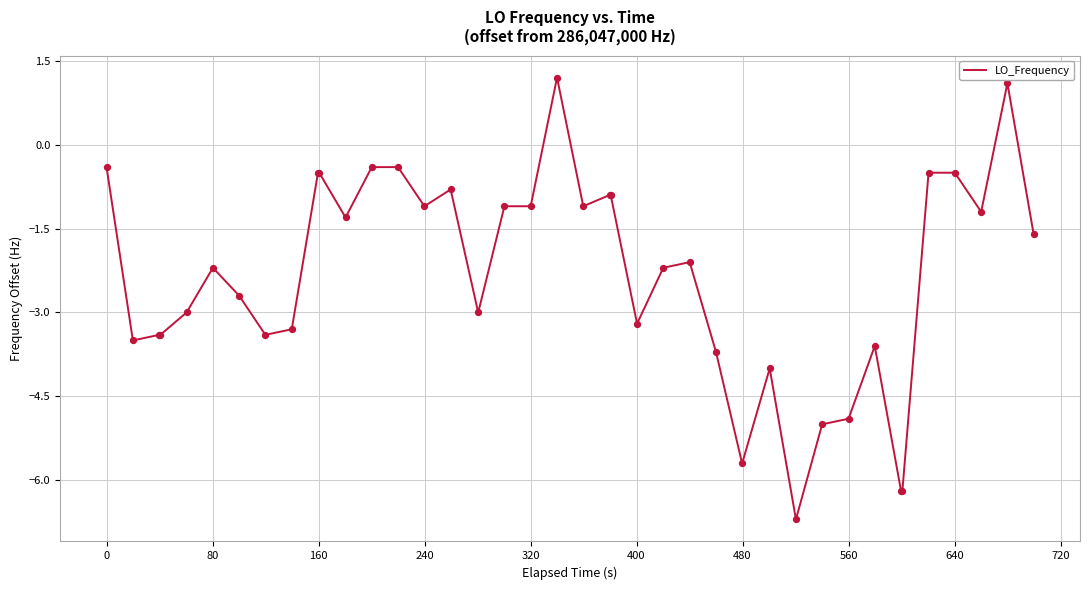

What is the maximum value shown in the chart?

1.2